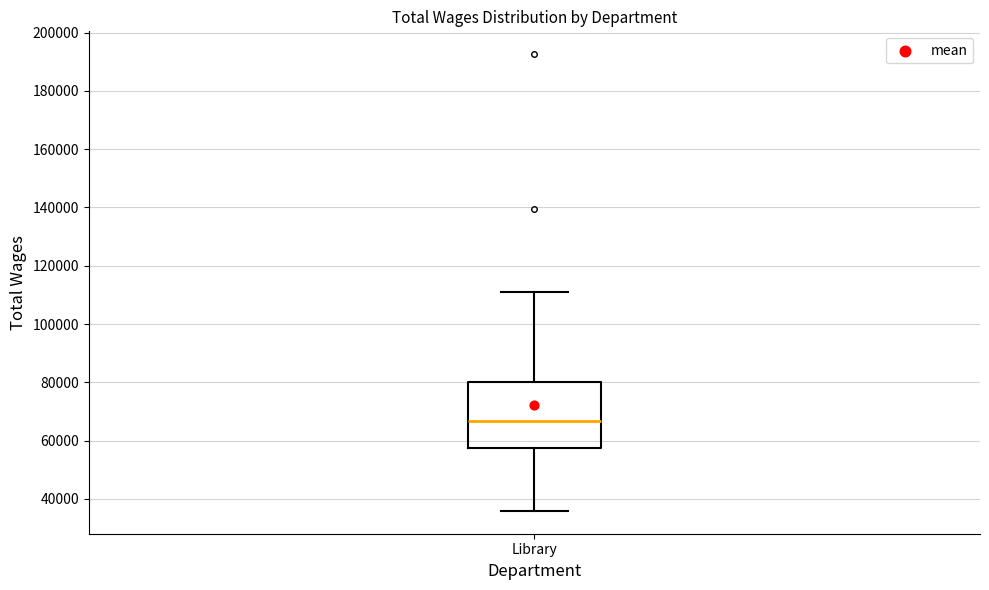

Read this box plot against the y-axis: the position of the median line, the range covered by the box, and the ends of both whiskers. The values are not printed on the chart, so give them approximately, as read against the axis.

median 66000, box 58000 to 80000, whiskers 36000 to 112000